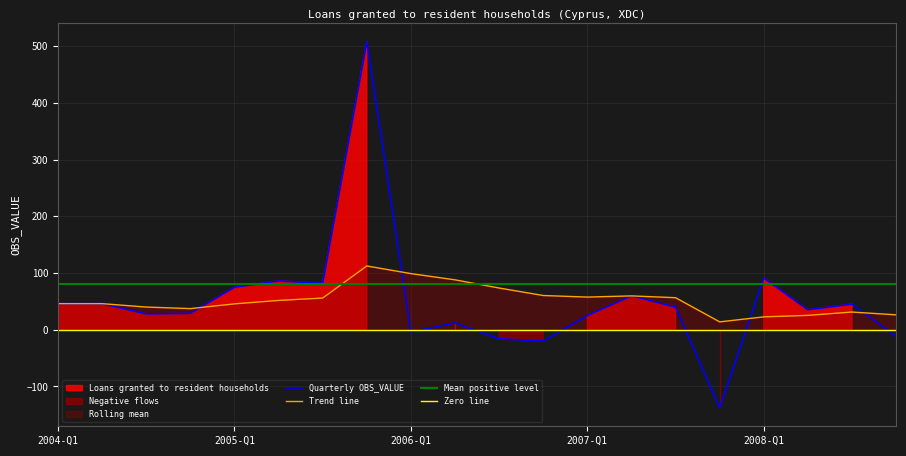

True or false: Rolling mean has more than 0 points higher than both neighbors.

True